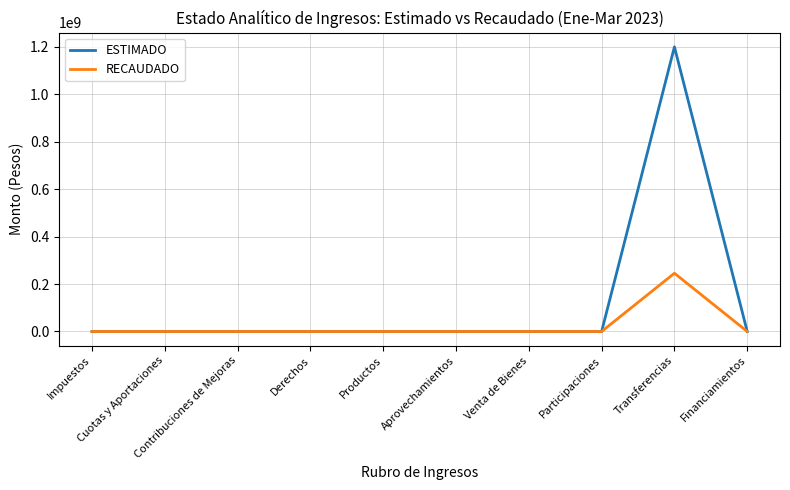

Rank the series by their maximum value, from lowest to highest.

RECAUDADO, ESTIMADO